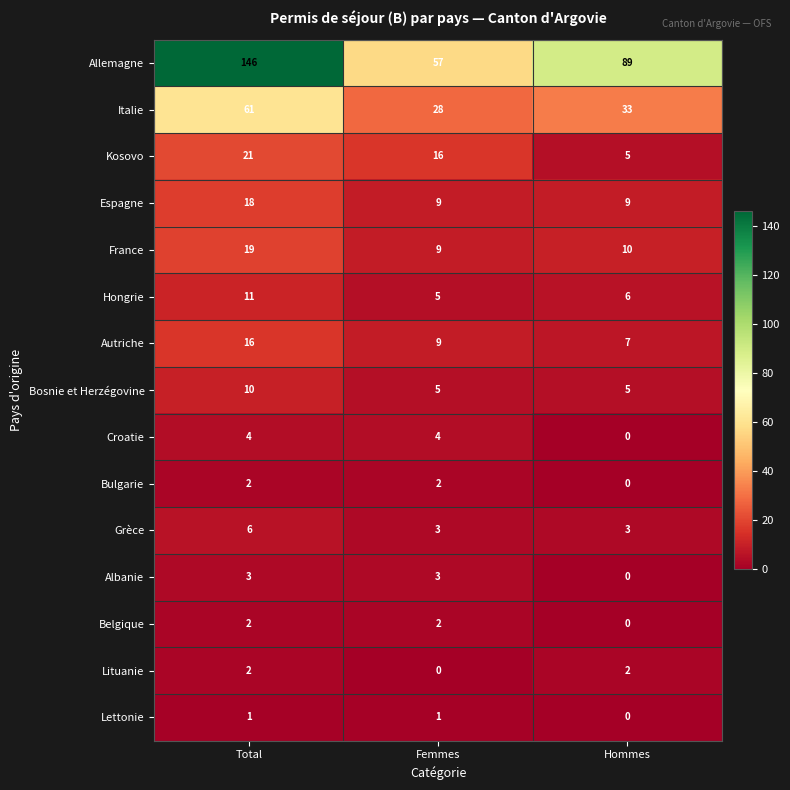

At which label is Hongrie closest to 8?

Hommes